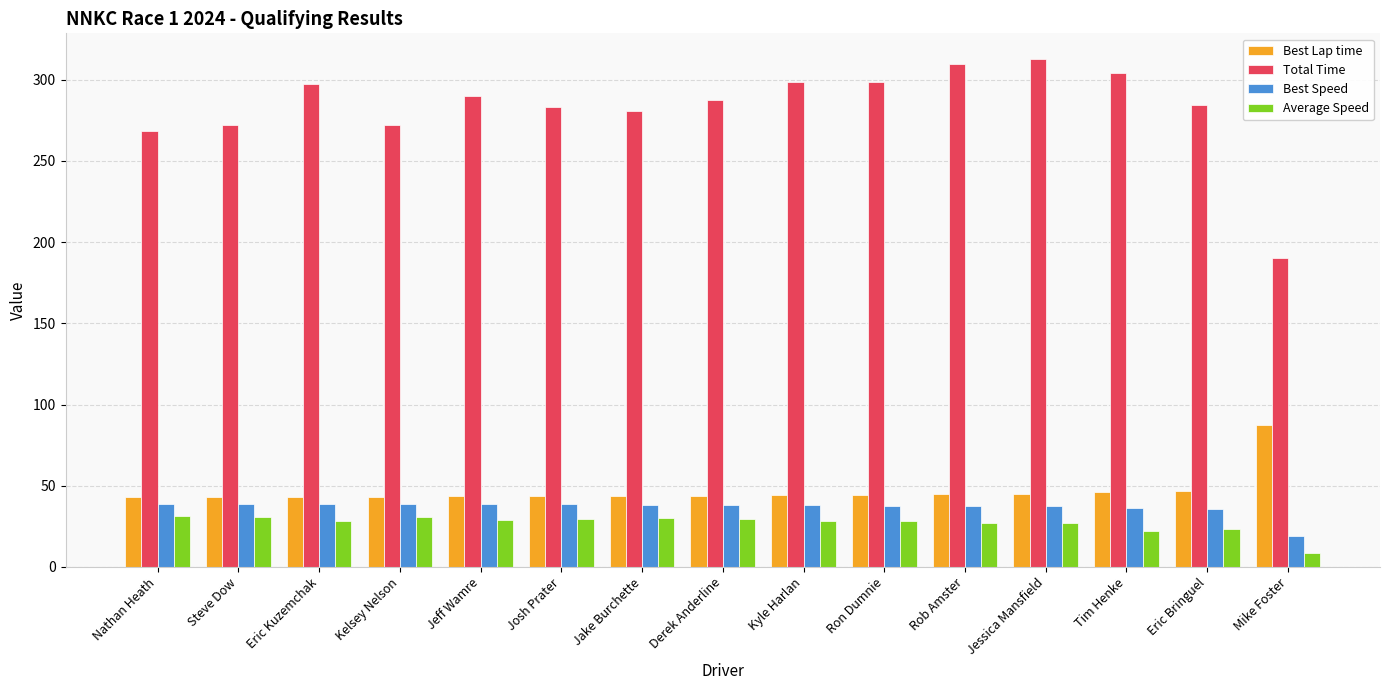

Is it true that Best Lap time equals 47.0 at Eric Bringuel?

True